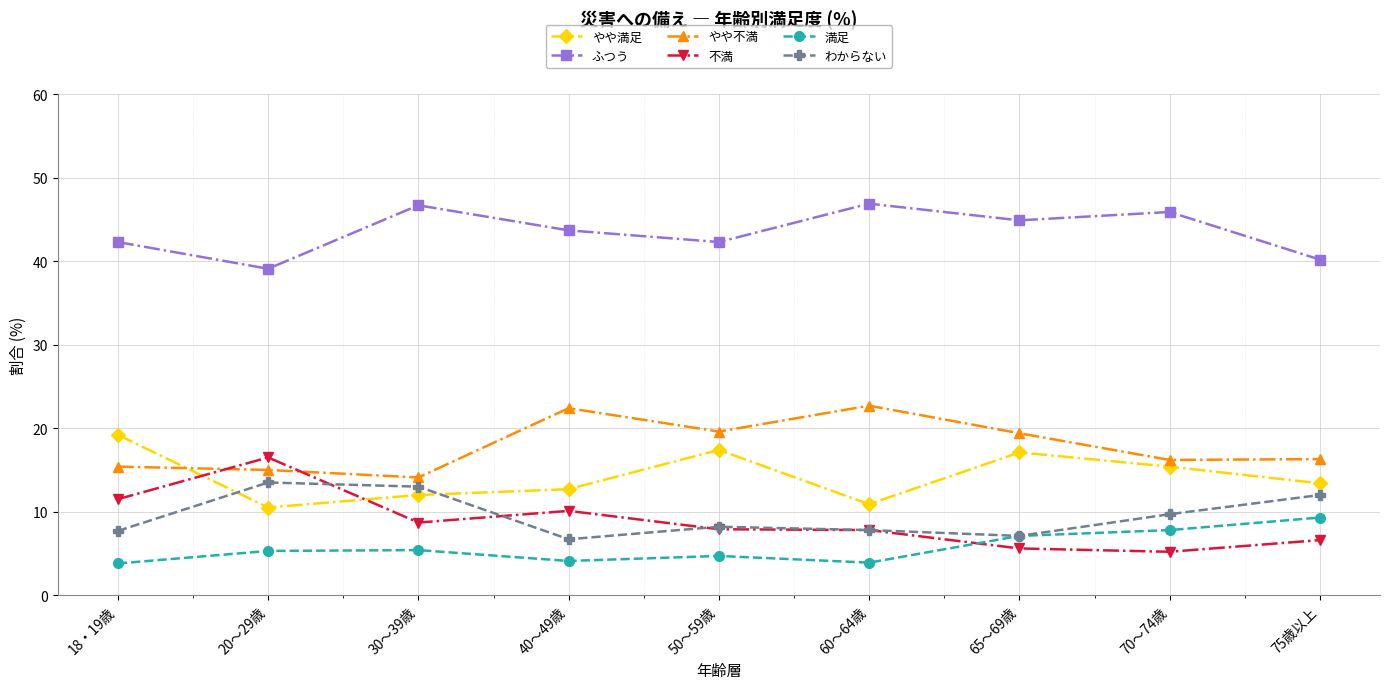

List the series in order of their peak value, highest first.

ふつう, やや不満, やや満足, 不満, わからない, 満足